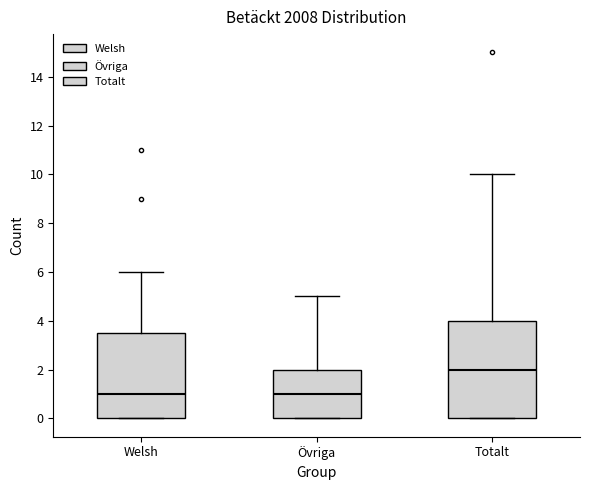

Which box is the tallest, from its lower edge to its upper edge?

Totalt